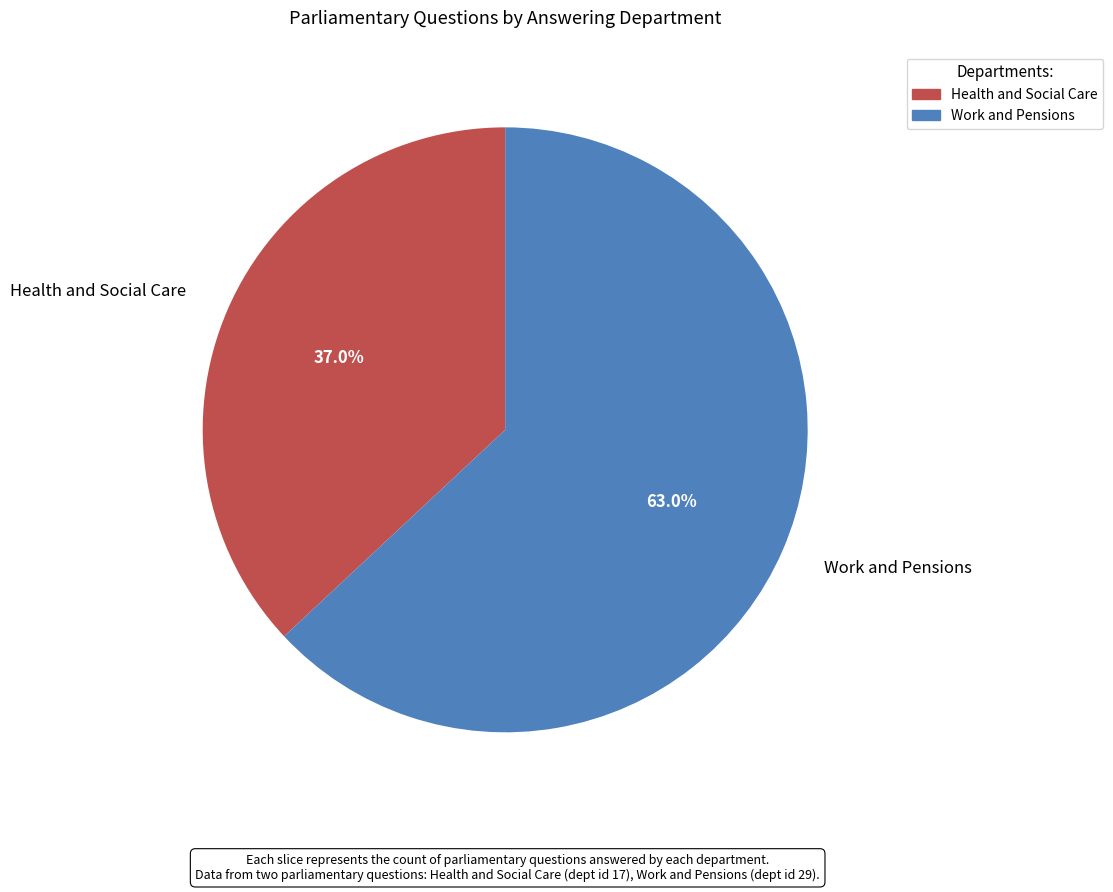

Rank the categories by value from highest to lowest.

Work and Pensions, Health and Social Care